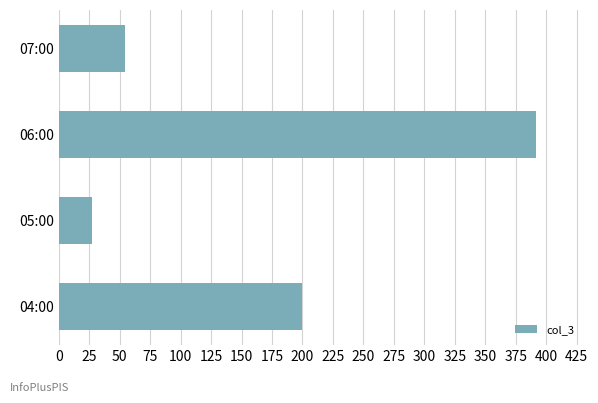

Count the number of data series in this chart.

1